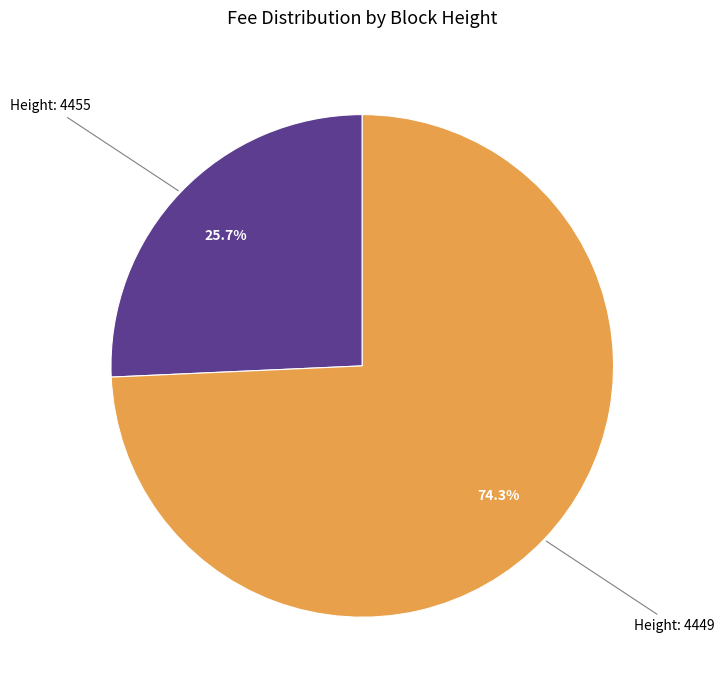

Combined, what portion of the pie is Height: 4455 and Height: 4449?

100.0%